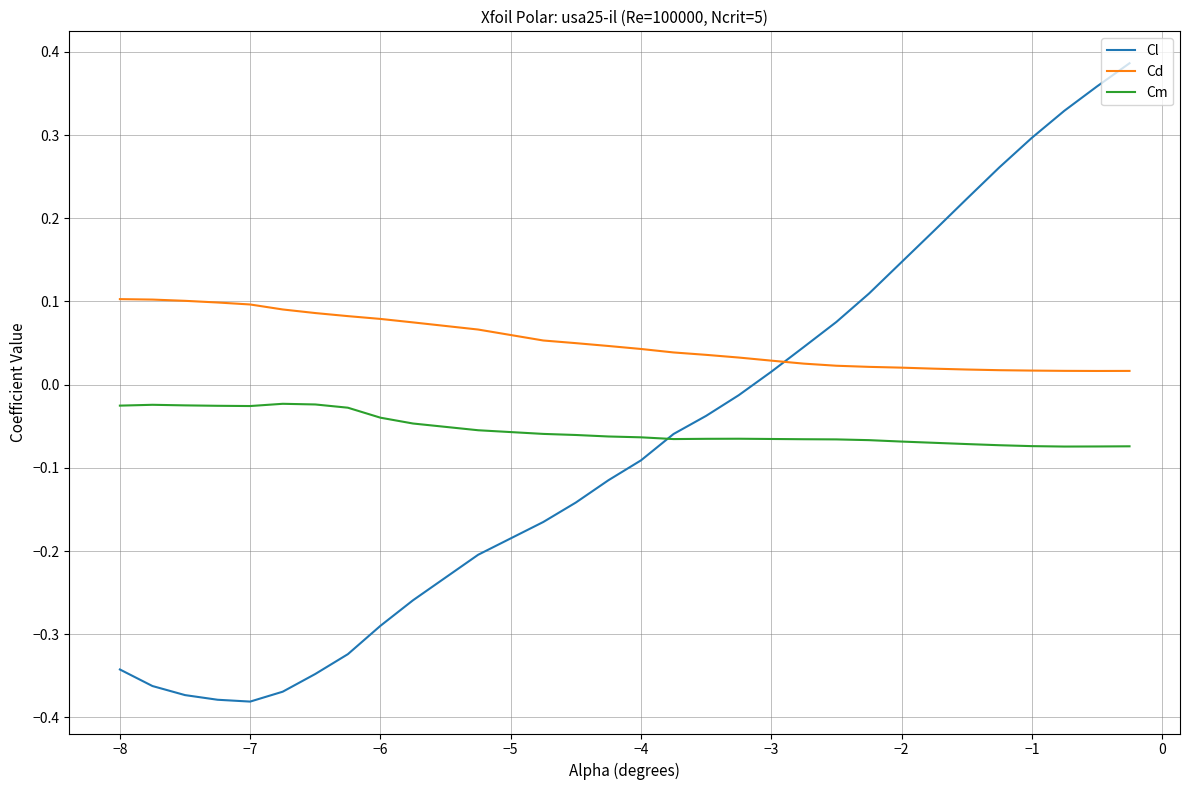

List the series in order of their peak value, highest first.

Cl, Cd, Cm